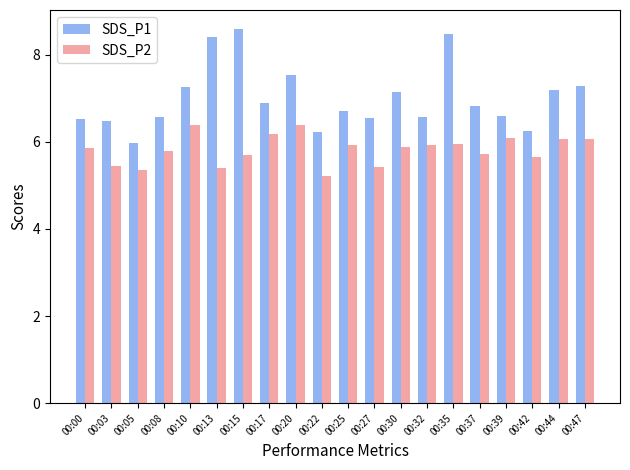

What is the total value across all series at 00:47?

13.4